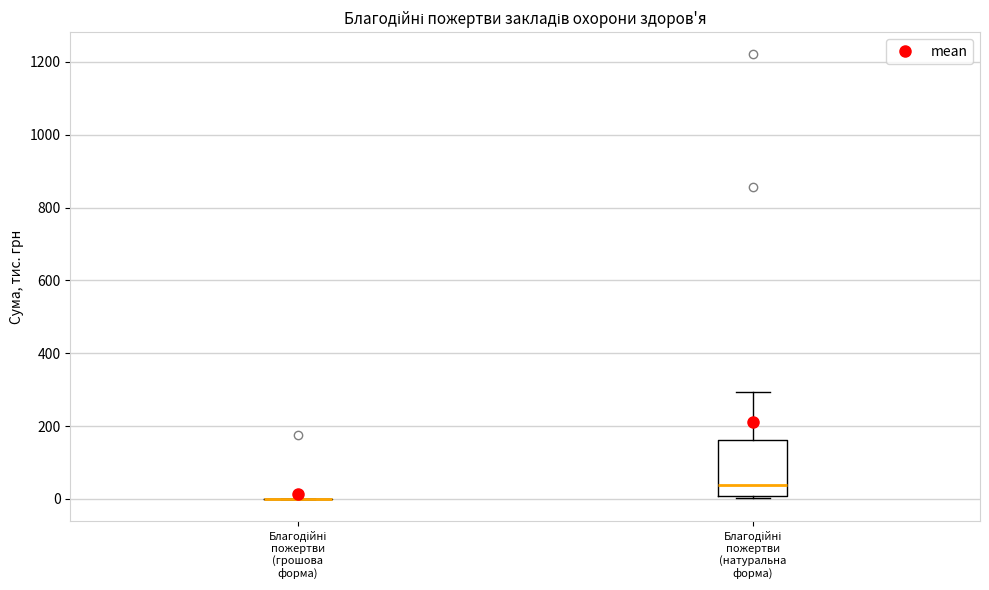

Reading left to right, read every box against the y-axis: the position of its median line, the range the box covers, and the ends of its whiskers. The values are not printed on the chart, so give them approximately, as read against the axis.

Благодійні пожертви (грошова форма): box collapsed to a line at 0, whiskers 0 to 0
Благодійні пожертви (натуральна форма): median 40, box 0 to 160, whiskers 0 to 300